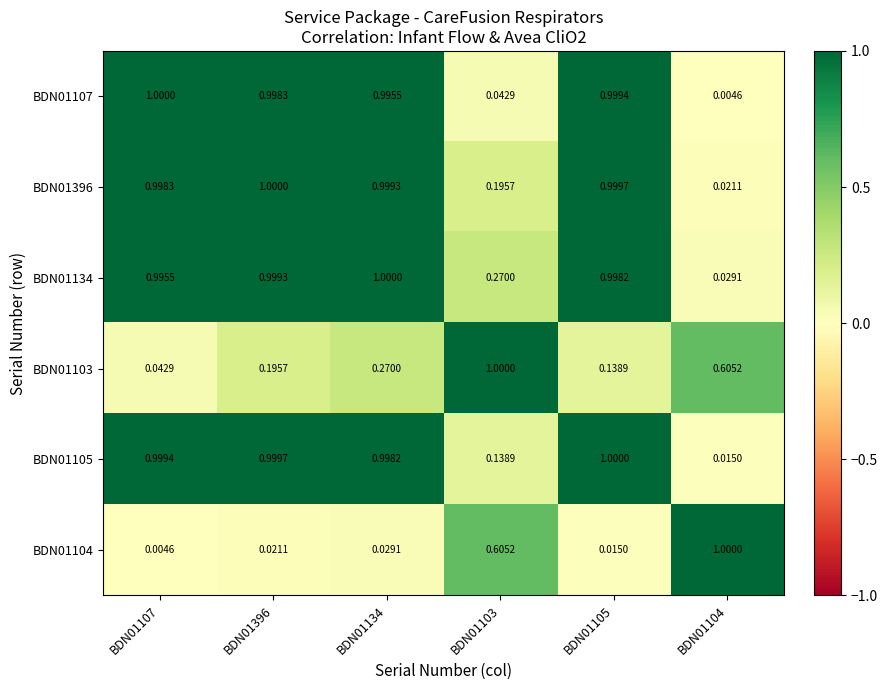

Is the value of BDN01105 at BDN01104 greater than the value of BDN01107 at BDN01107?

No